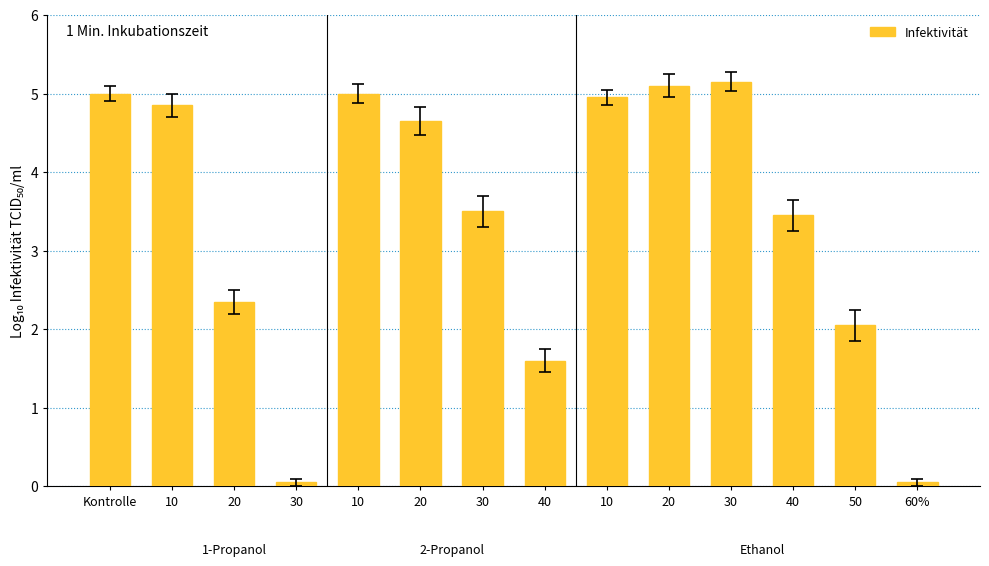

What is the label of the 4th bar from the right?

30